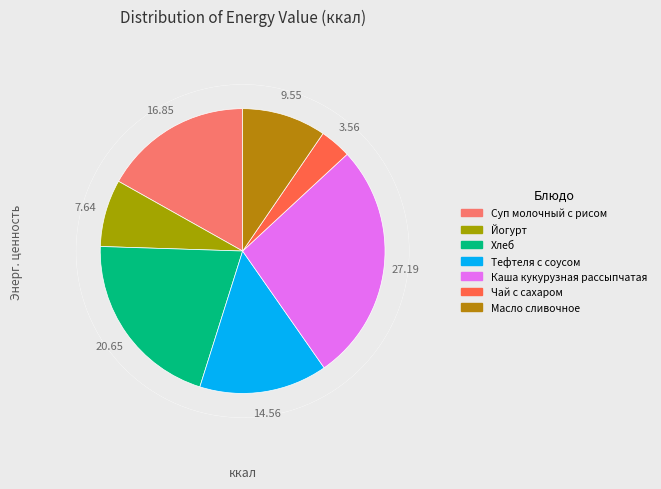

To the nearest percent, what percentage of the pie is Каша кукурузная рассыпчатая?

27%